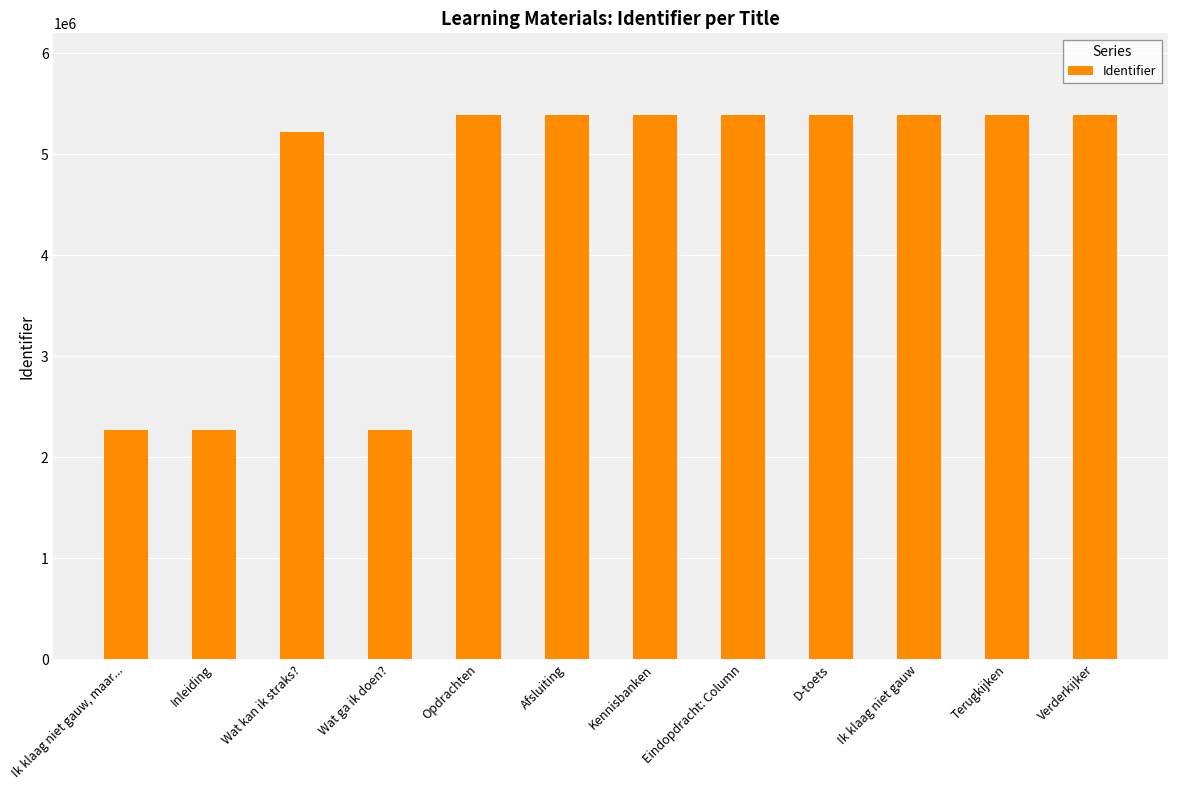

How many categories are shown in the chart?

12